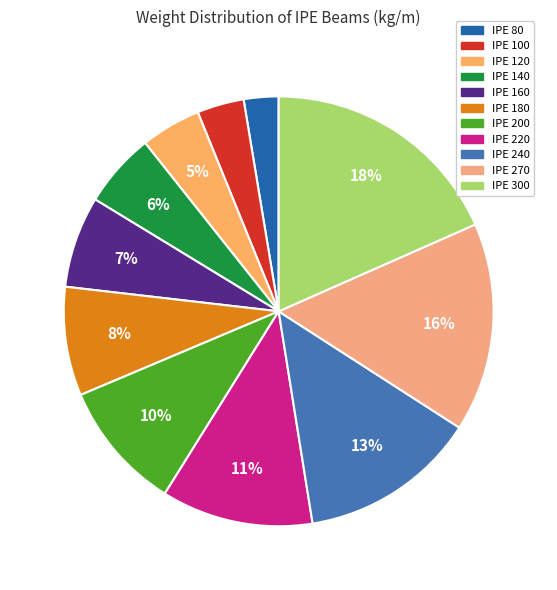

Which category has the smallest portion of the pie?

IPE 80